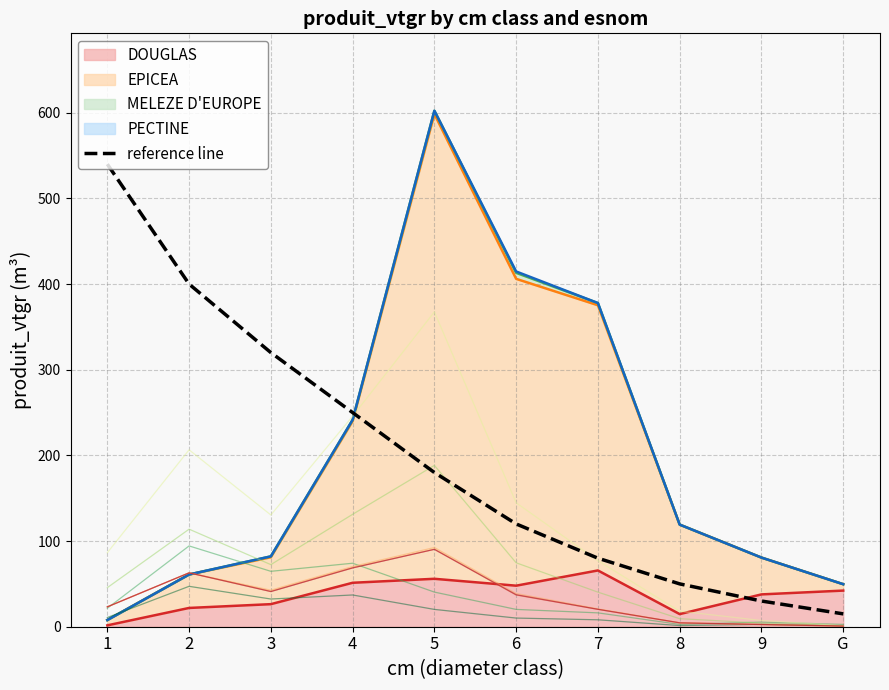

What is the difference between the values at 5 and 2?

220